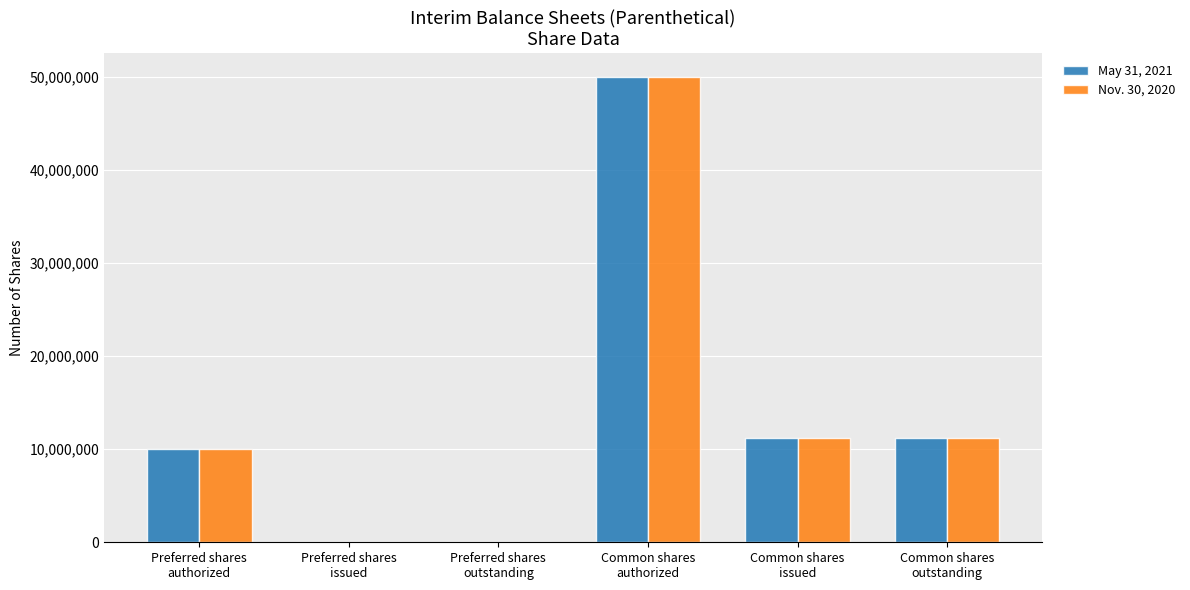

At which category does the chart reach its peak across all series?

Common shares
authorized